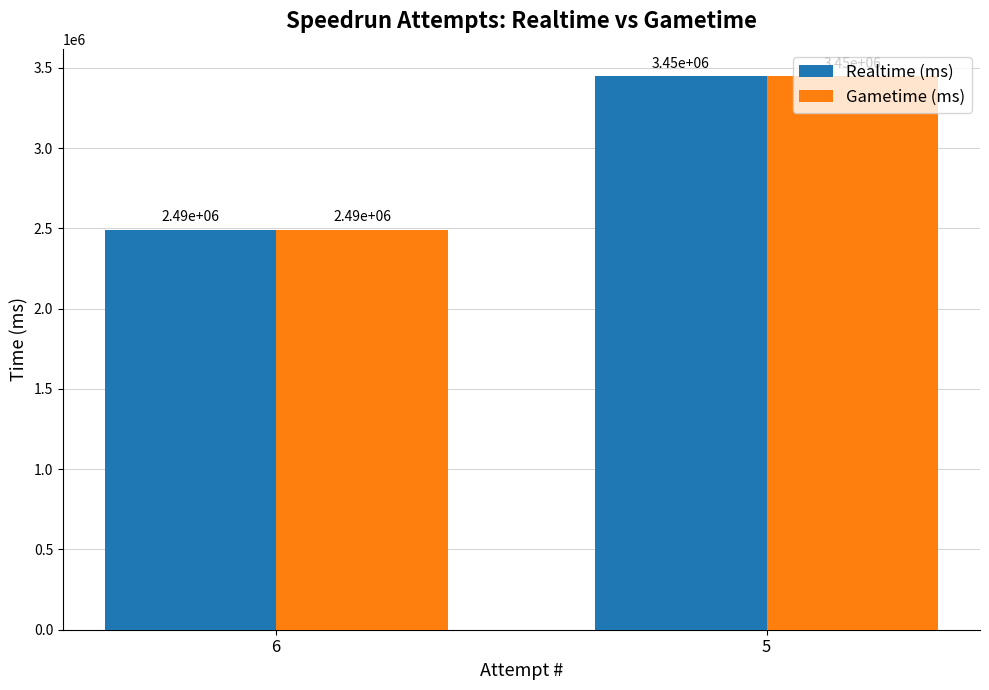

What is the total value across all series at 5?

6891746